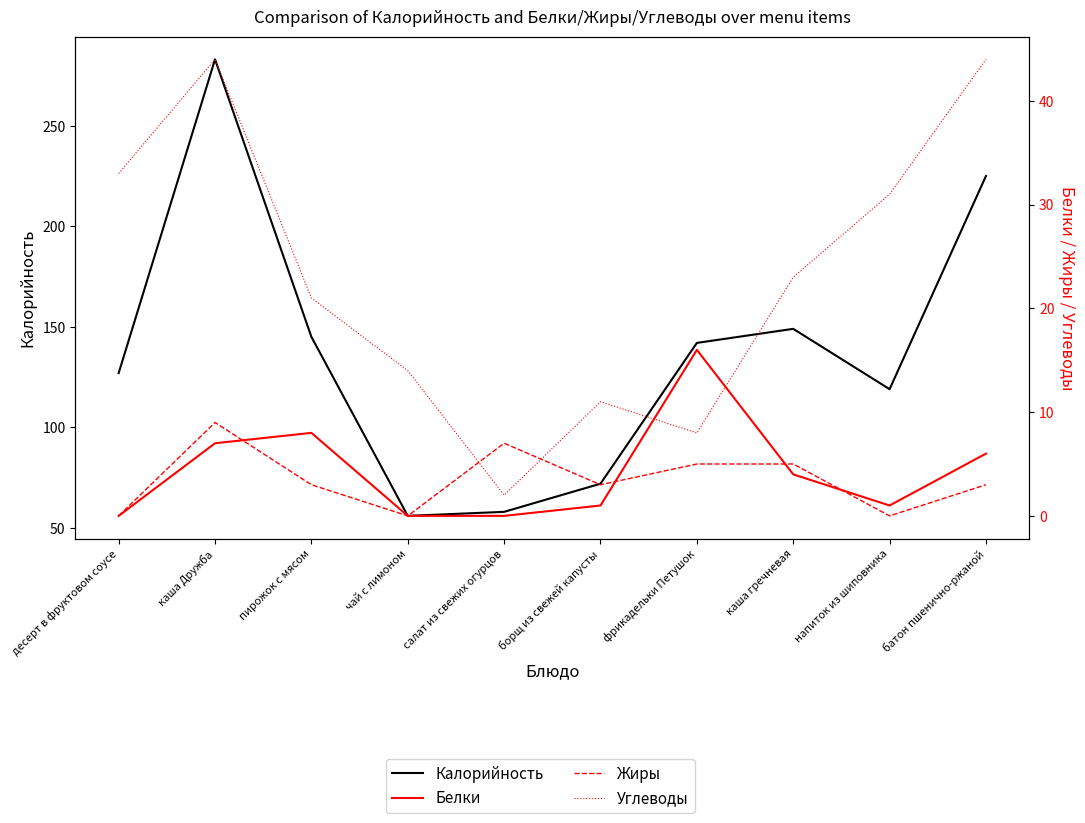

How many values in the Белки series are below 4?

5